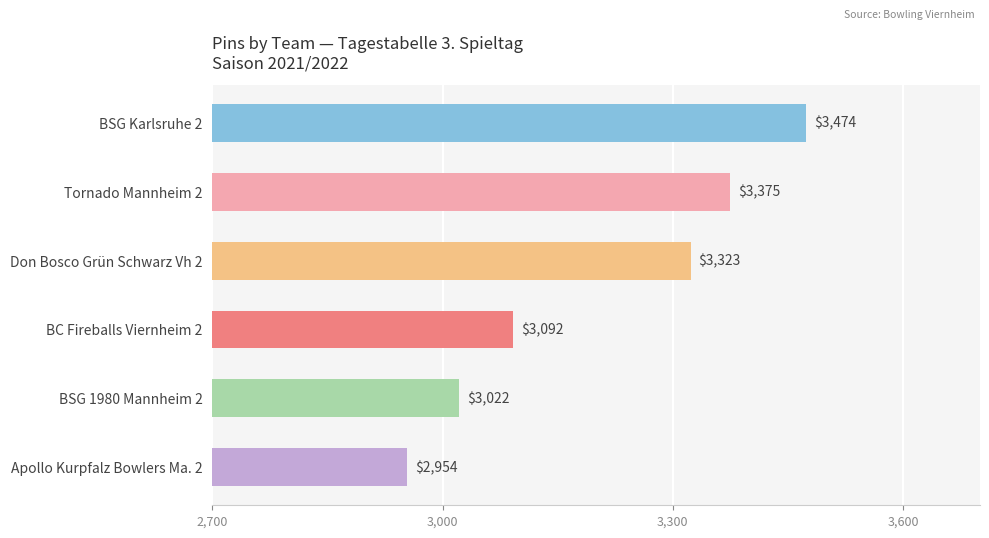

What is the greatest value displayed?

3474